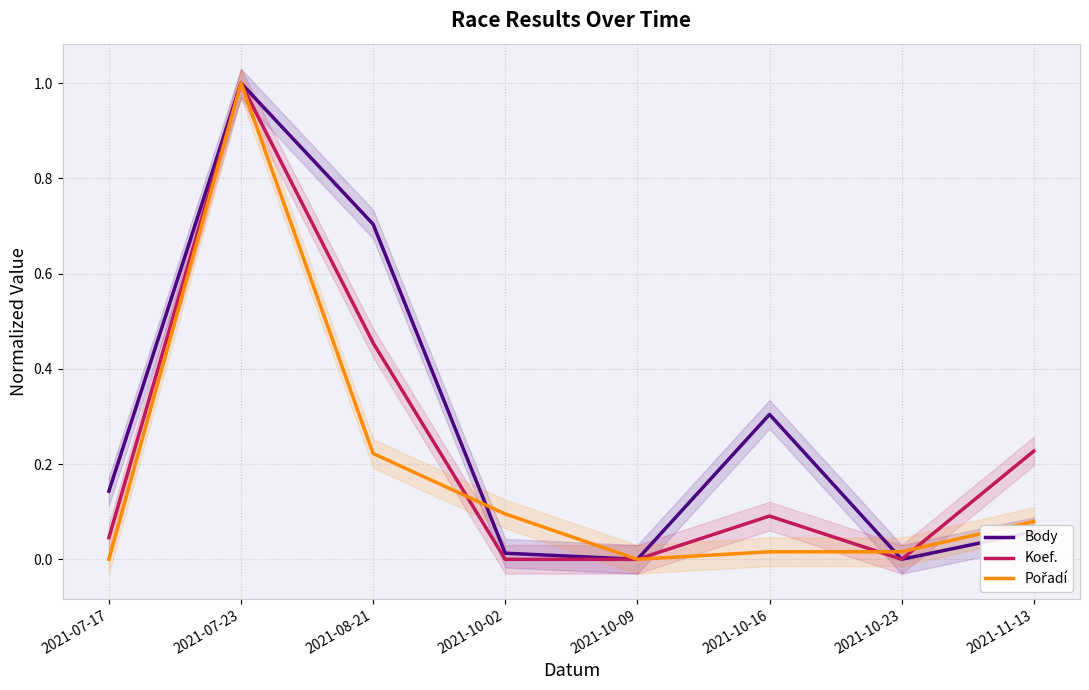

How many lines are shown in the chart?

3